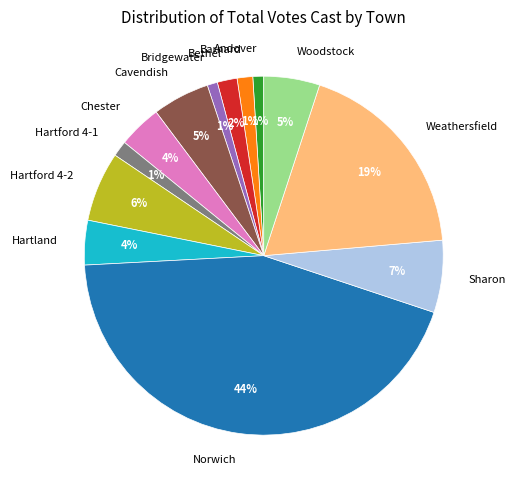

True or false: Bridgewater accounts for 1% of the total.

True